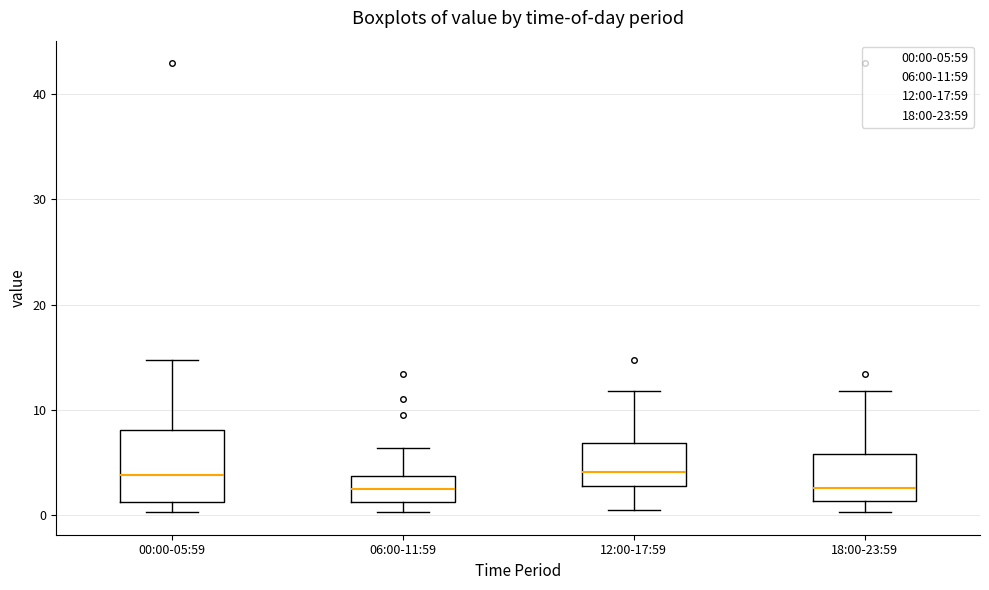

Which box is the tallest, from its lower edge to its upper edge?

00:00-05:59